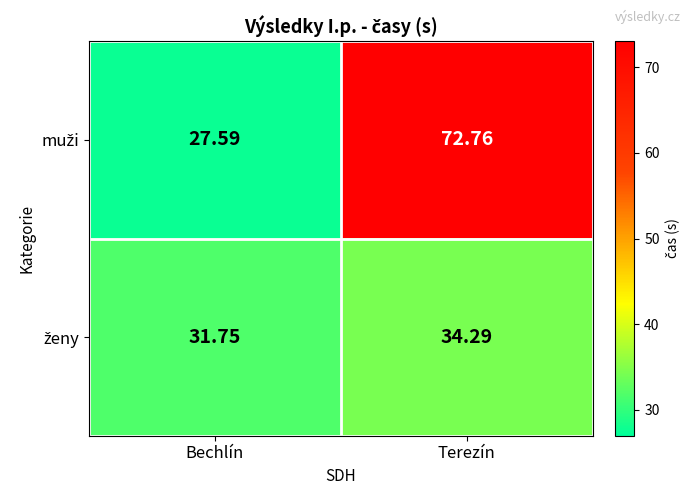

At which category is the sum across all series the highest?

Terezín